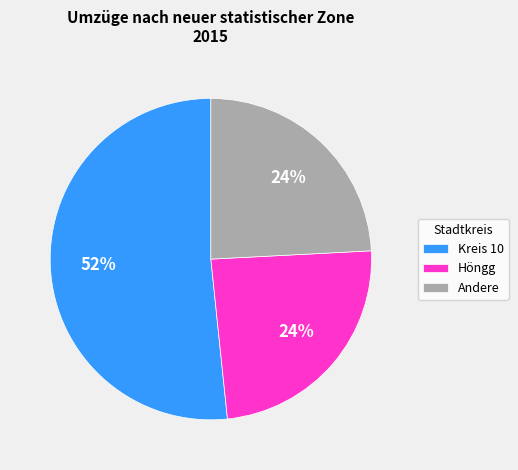

How many segments does this pie chart have?

3